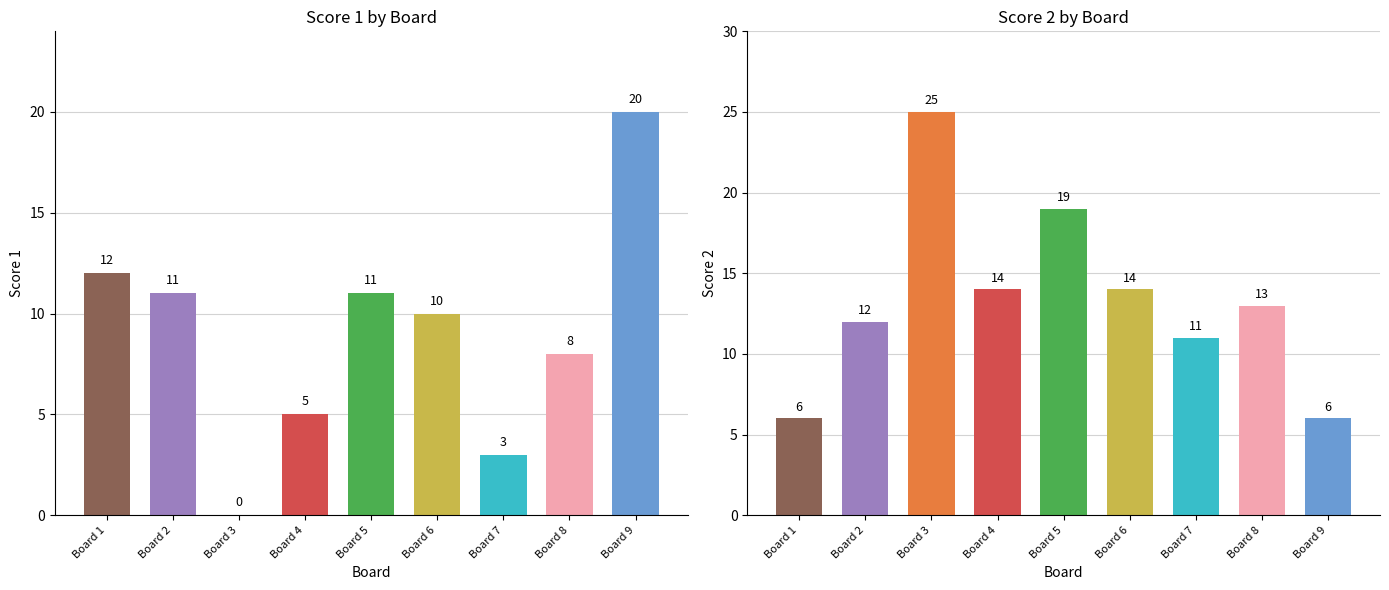

How many groups of bars are there?

9